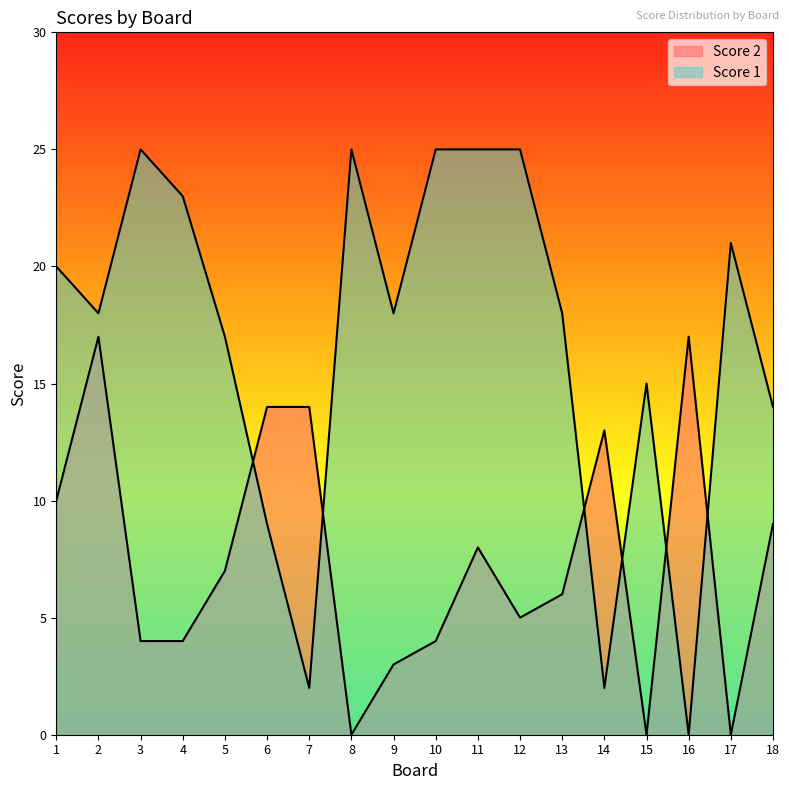

How many interior local valleys does the Score 1 series have?

5